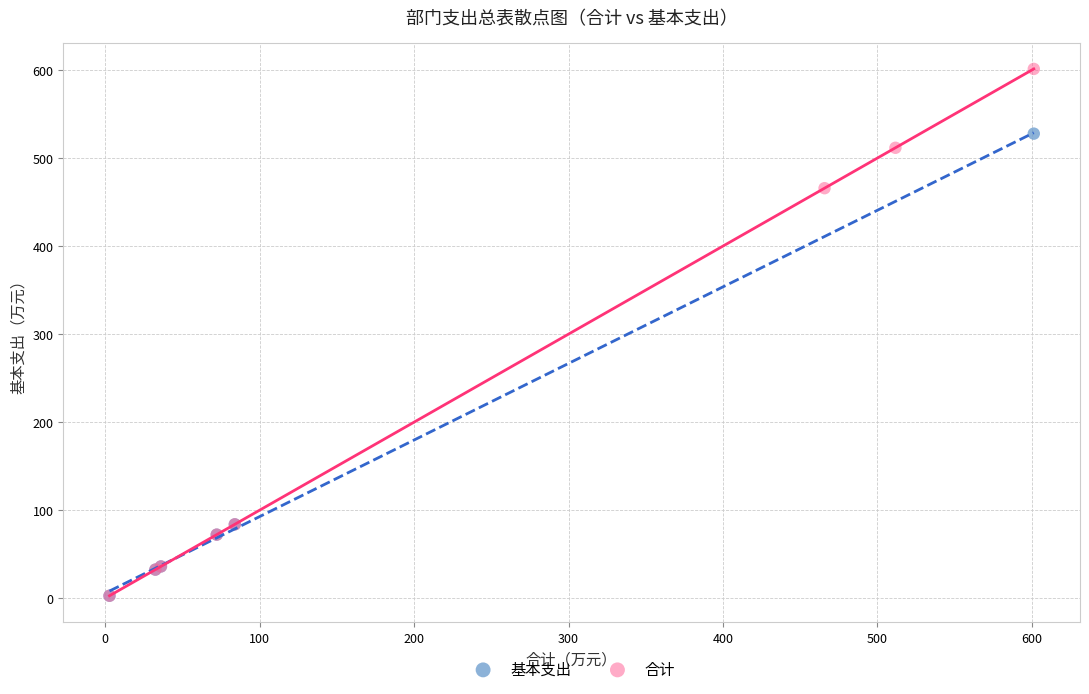

Which series has the largest Y range (max minus min)?

合计